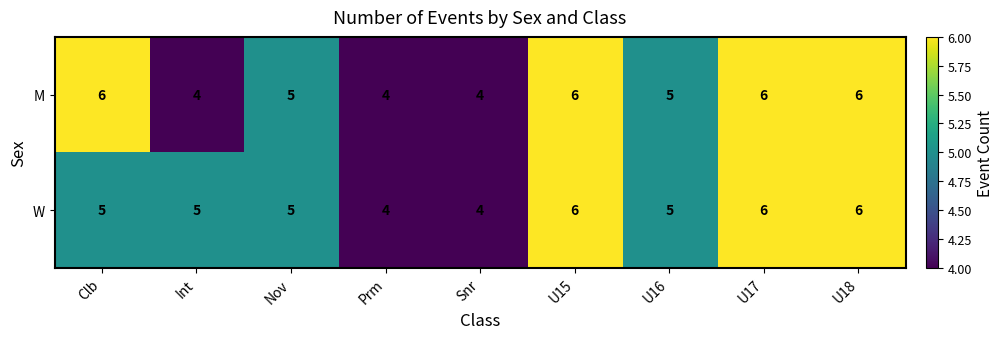

What is the total value across all series at Nov?

10